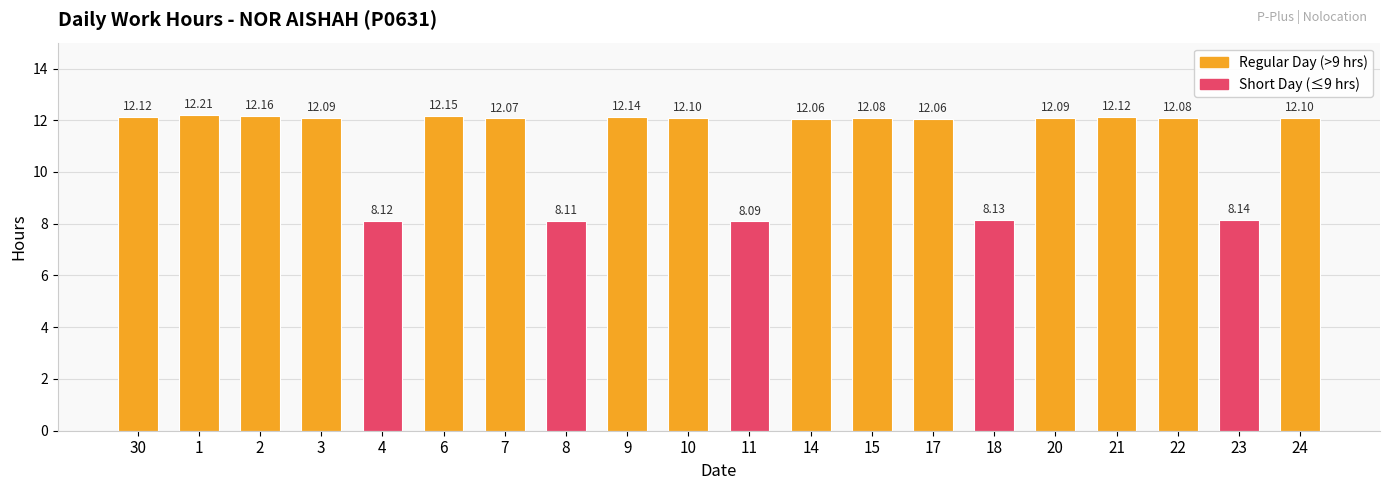

At which label is the value closest to 10?

23